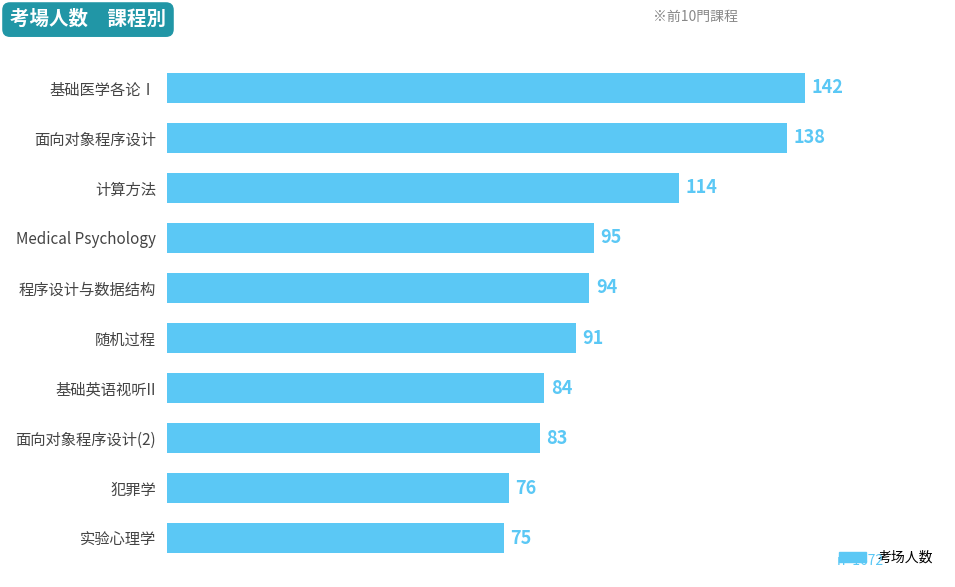

How many bars are there in total?

10